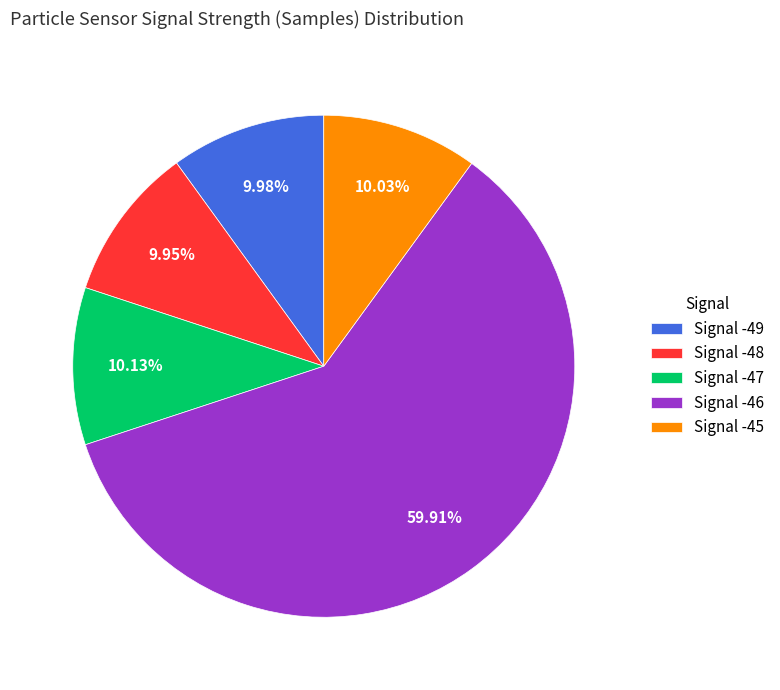

Approximately how many times larger is the value at Signal -45 compared to Signal -47?

1.0